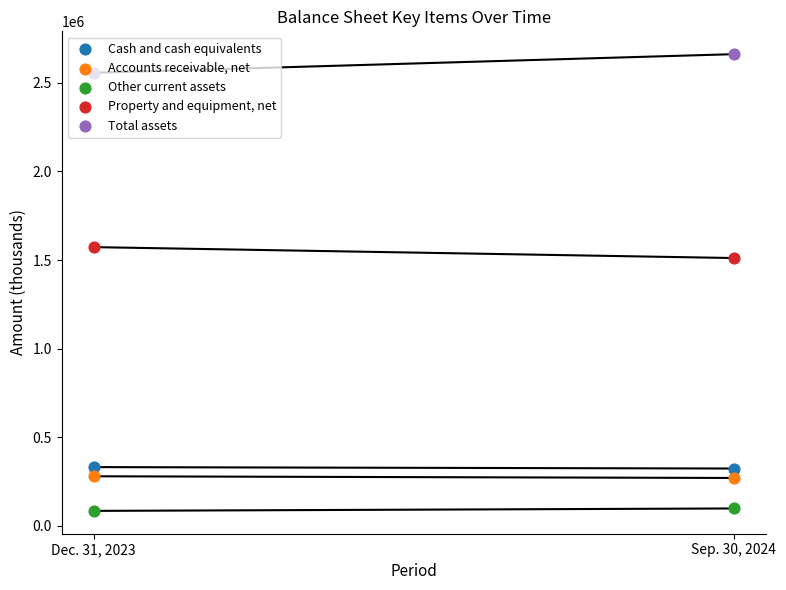

Which series contains the lowest Y value?

Other current assets